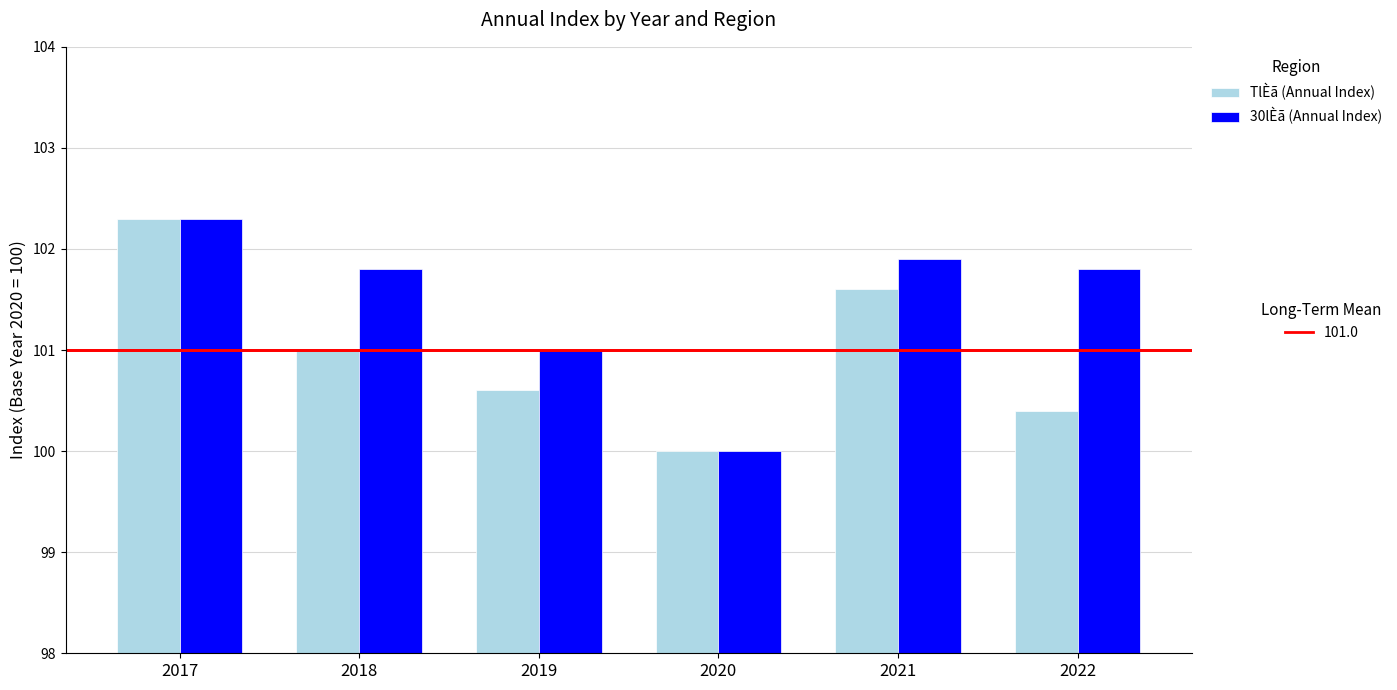

At which category is the sum across all series the highest?

2017